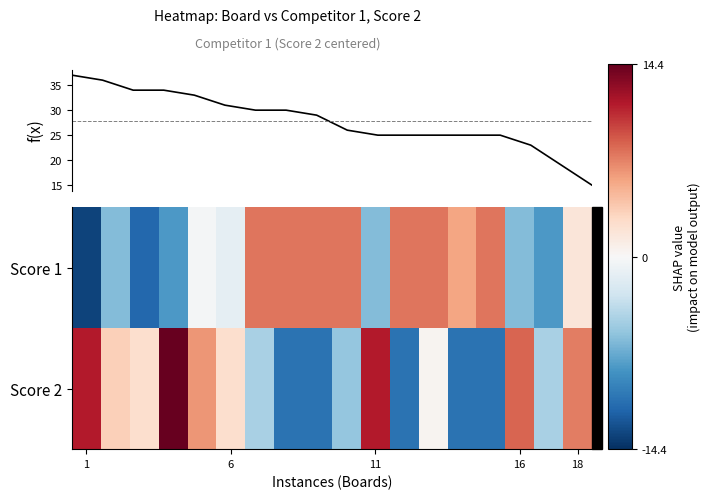

What is the smallest value displayed?

-13.3